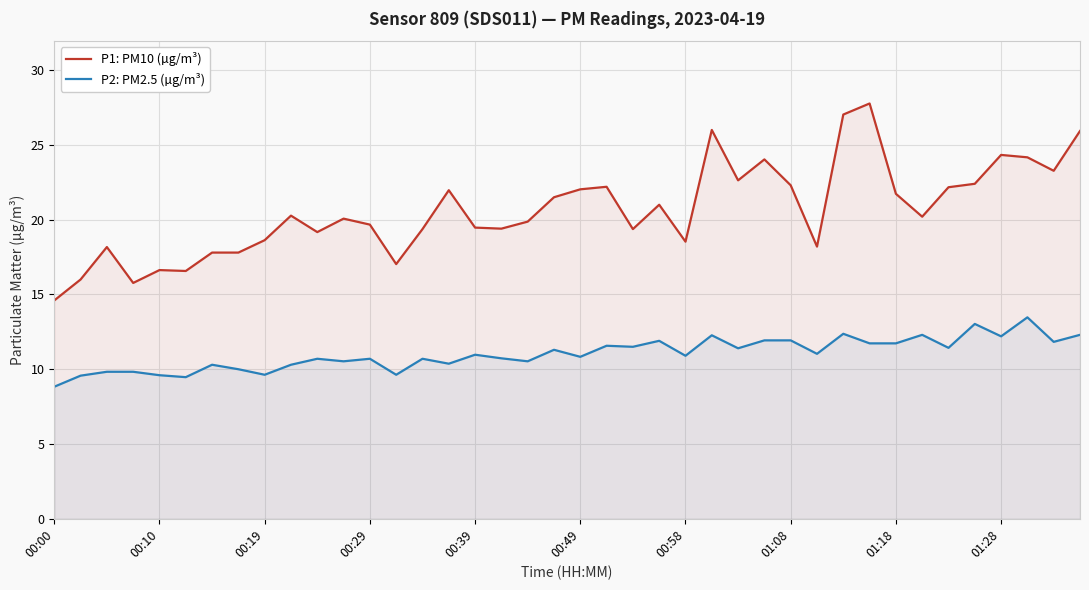

Is it true that P2: PM2.5 (µg/m³) equals 21.0 at 30?

False